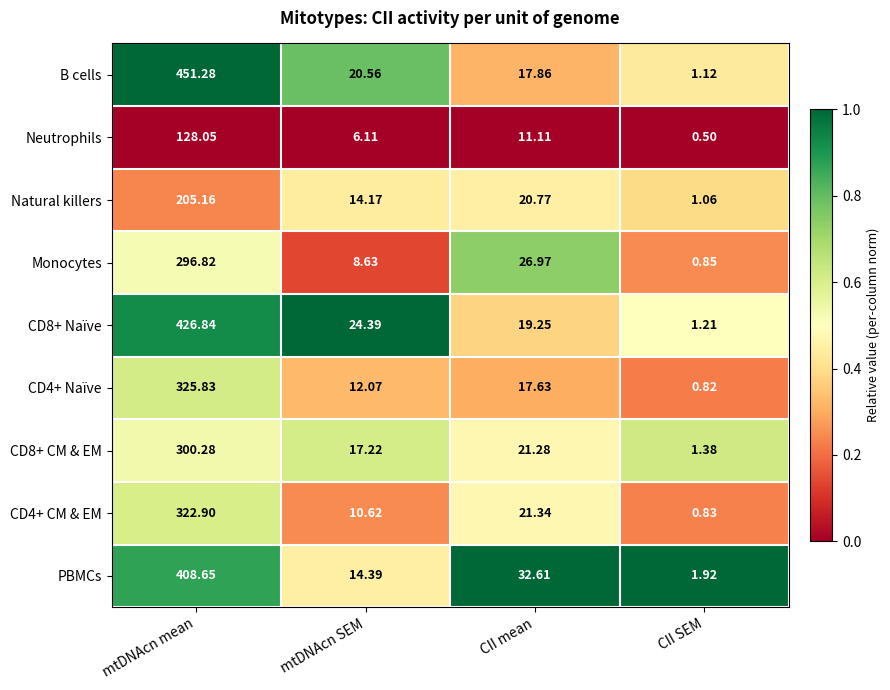

Which series has the largest total across all categories?

B cells